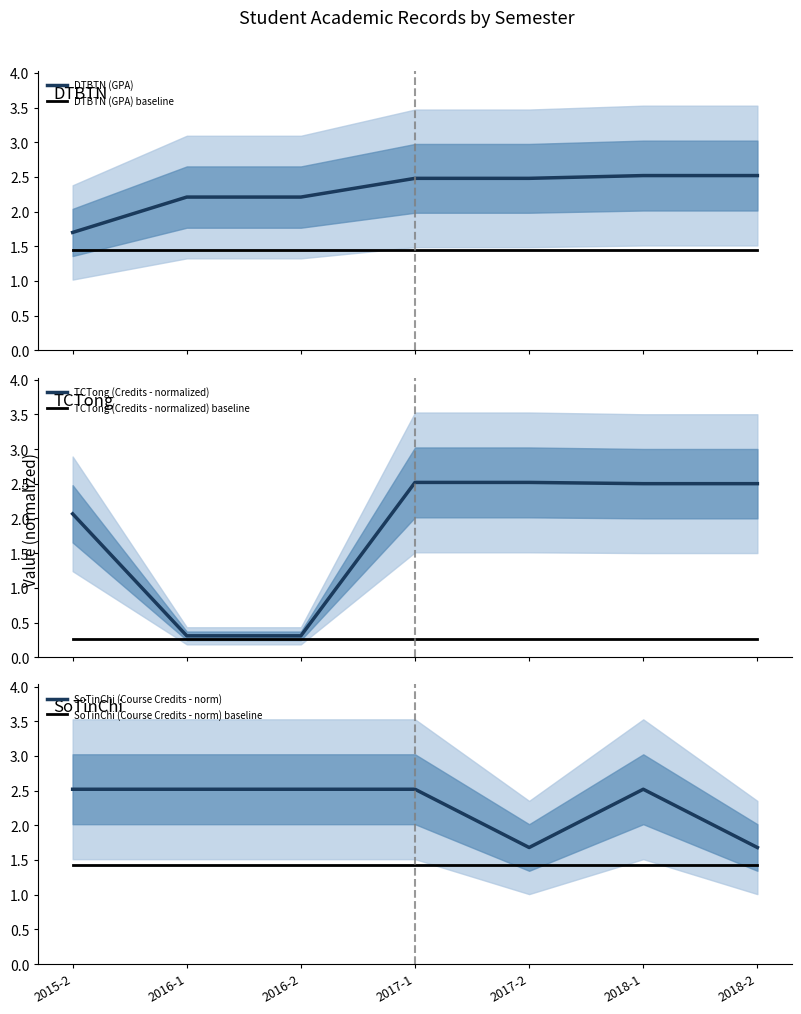

True or false: SoTinChi (Course Credits - norm) and TCTong (Credits - normalized) baseline cross at least once.

False